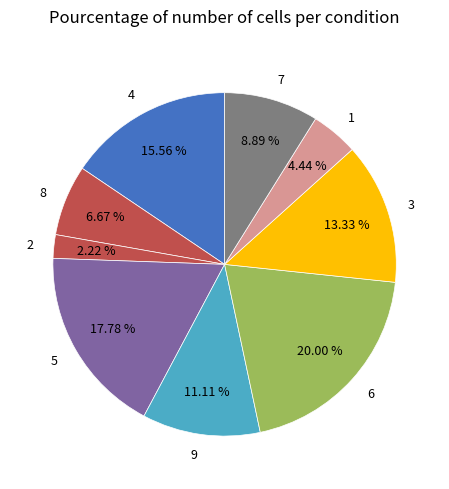

Does any single category account for the majority?

No